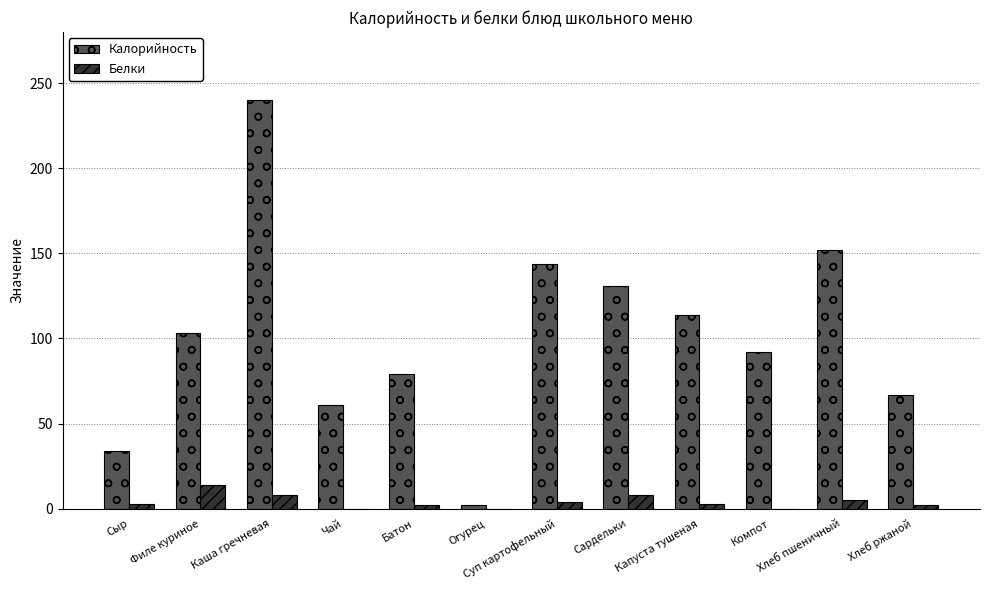

How many data points does each series have?

12